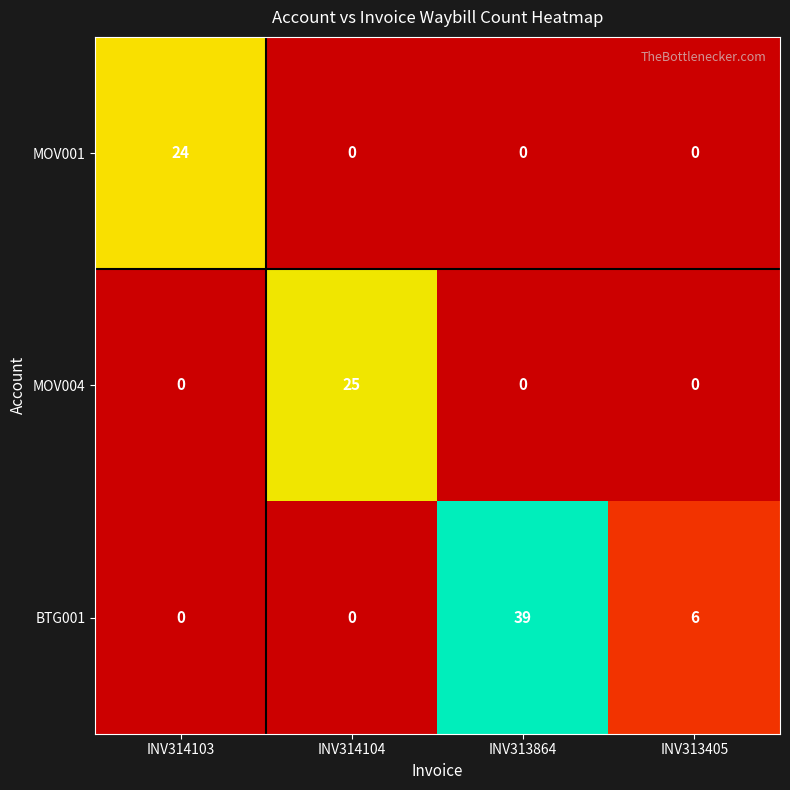

At which category is the sum across all series the highest?

INV313864